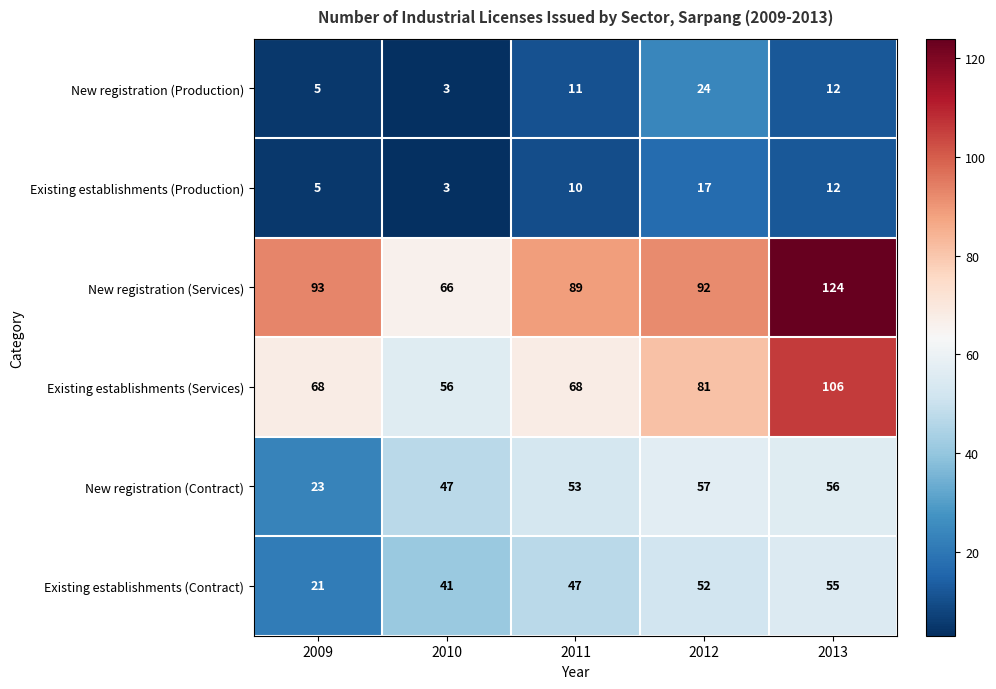

Reading left to right, extract all data points from this chart.

New registration (Production): 5	3	11	24	12
Existing establishments (Production): 5	3	10	17	12
New registration (Services): 93	66	89	92	124
Existing establishments (Services): 68	56	68	81	106
New registration (Contract): 23	47	53	57	56
Existing establishments (Contract): 21	41	47	52	55